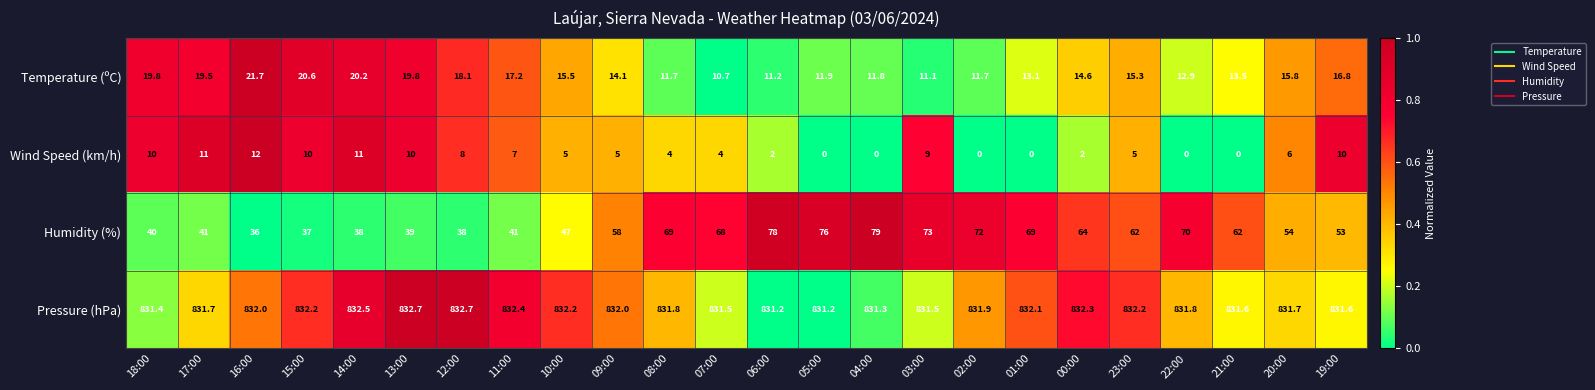

The value of Pressure (hPa) at 02:00 is 1457.9. True or false?

False